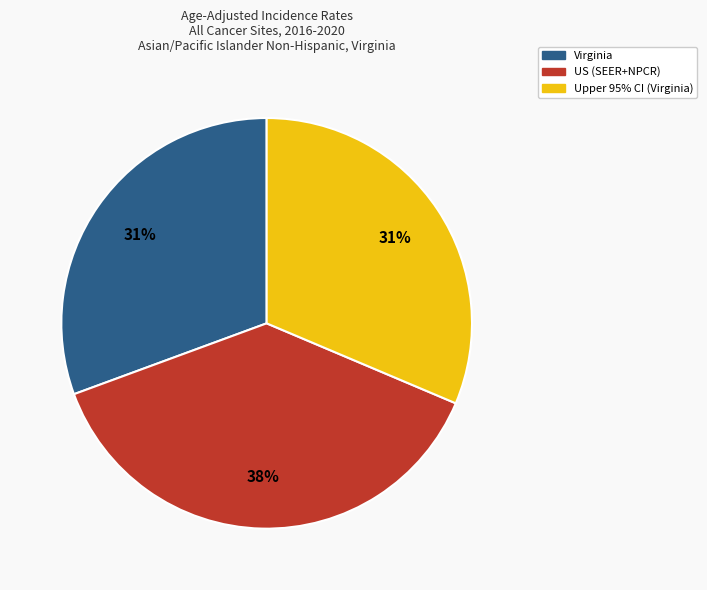

To the nearest percent, what is the difference between the largest and smallest slice percentages?

7%